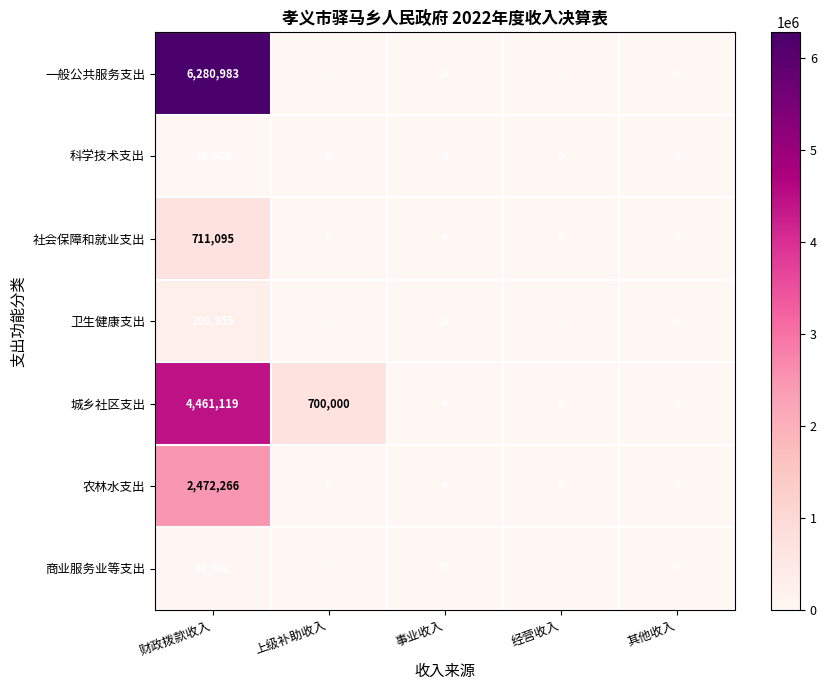

At which label is 城乡社区支出 closest to 2230559?

上级补助收入